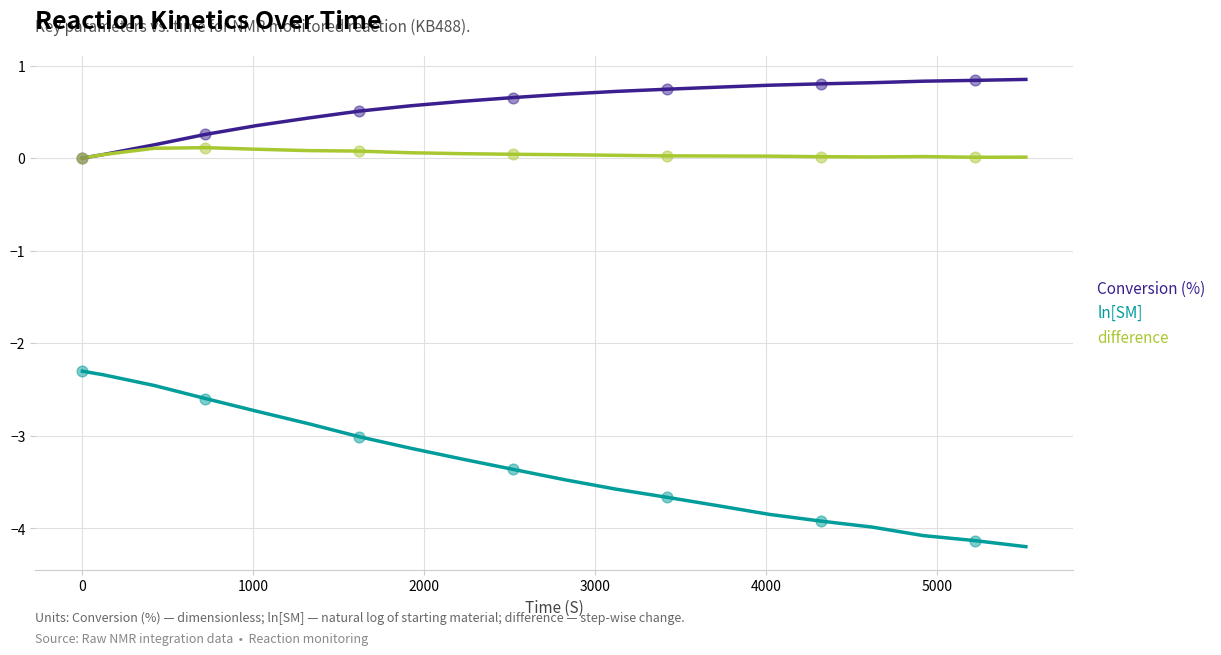

Which series has the largest total across all categories?

Conversion (%)